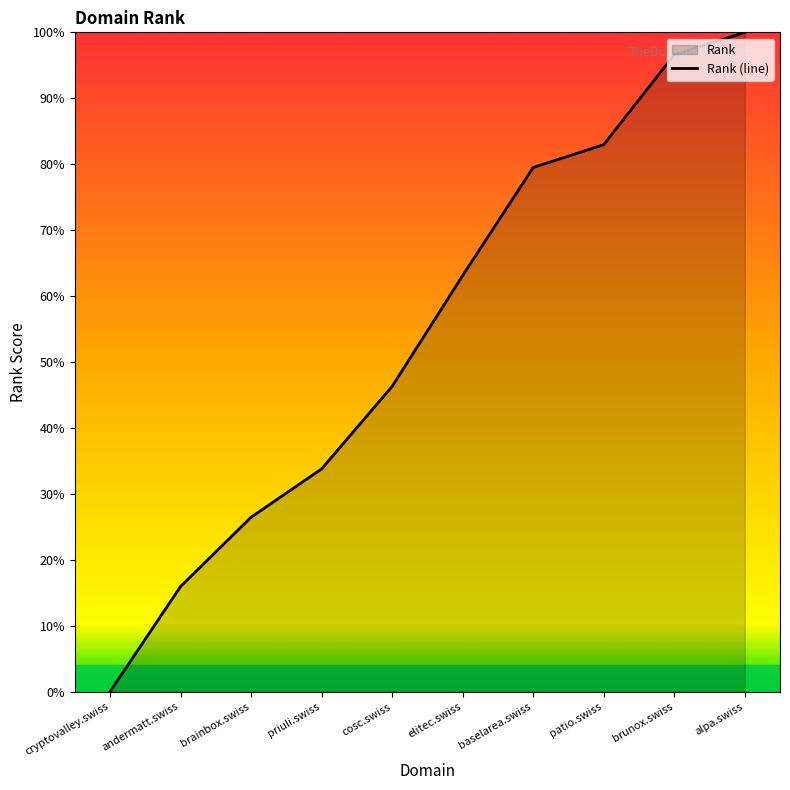

List the labels in order of value, smallest first.

cryptovalley.swiss, andermatt.swiss, brainbox.swiss, priuli.swiss, cosc.swiss, elitec.swiss, baselarea.swiss, patio.swiss, brunox.swiss, alpa.swiss